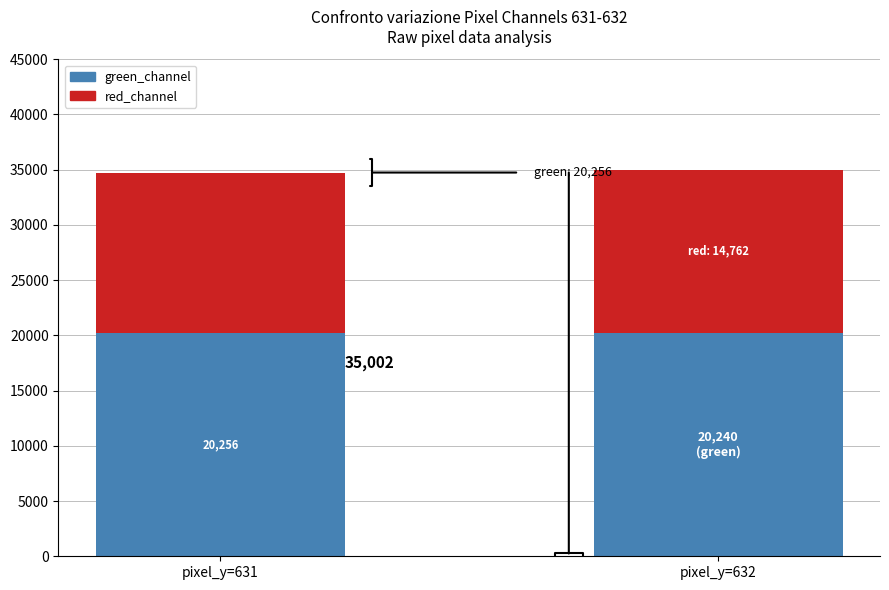

What is the sum of the green_channel values at pixel_y=632 and pixel_y=631?

40496